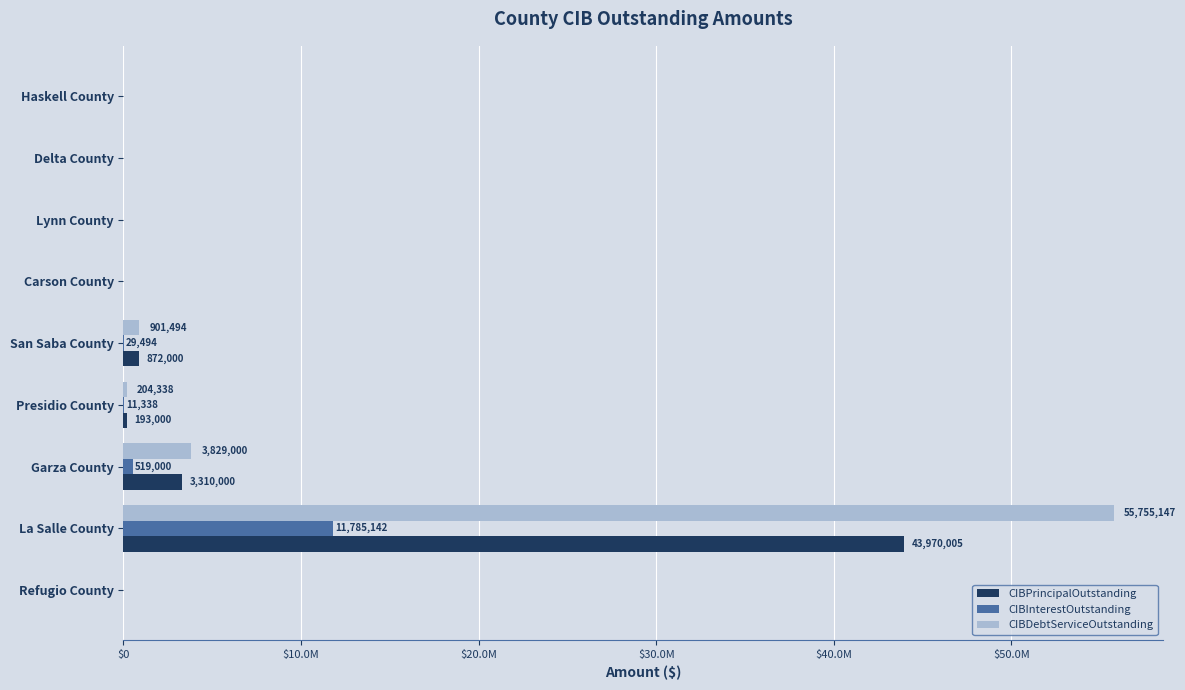

What are all the series names shown in the legend?

CIBPrincipalOutstanding, CIBInterestOutstanding, CIBDebtServiceOutstanding